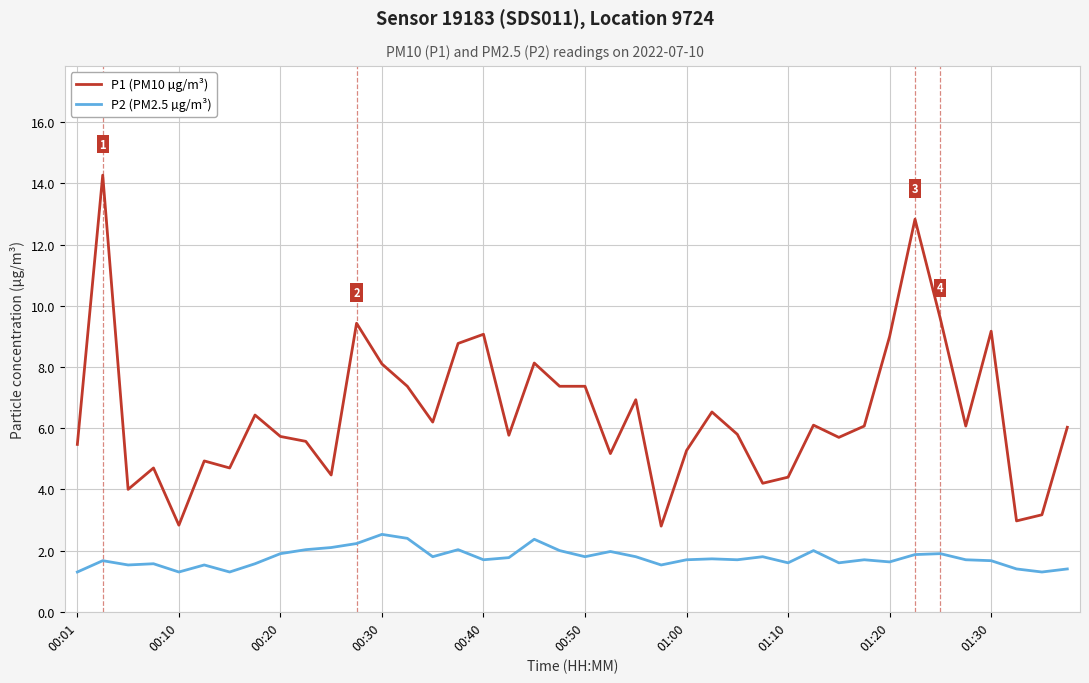

Rank the series by their average value, from lowest to highest.

P2 (PM2.5 µg/m³), P1 (PM10 µg/m³)